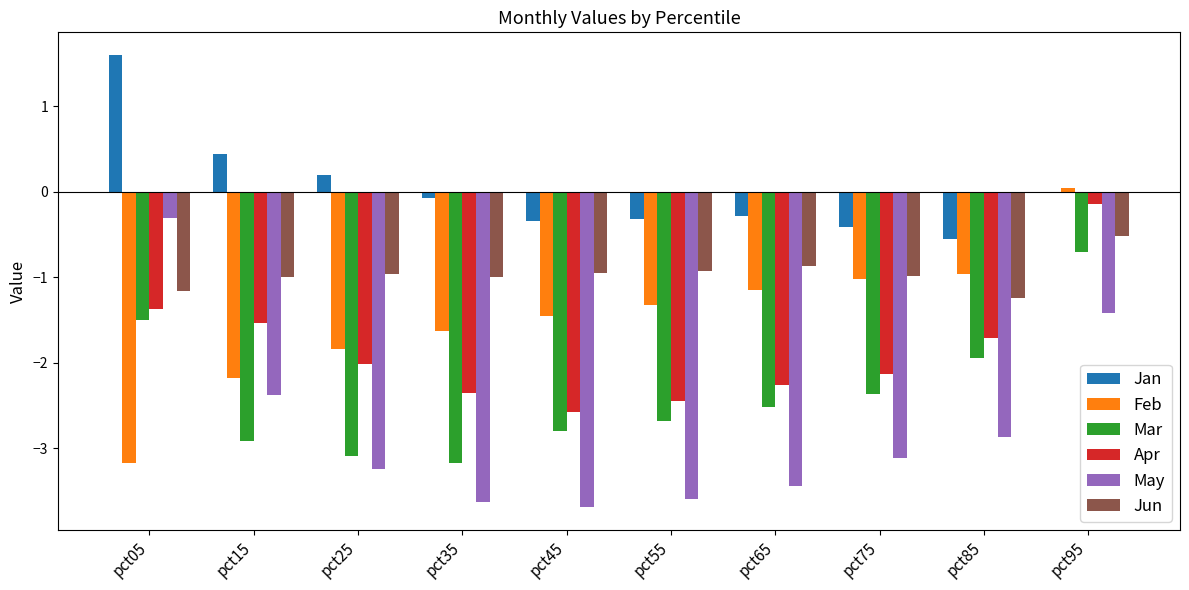

What is the total value across all series at pct35?

-11.9